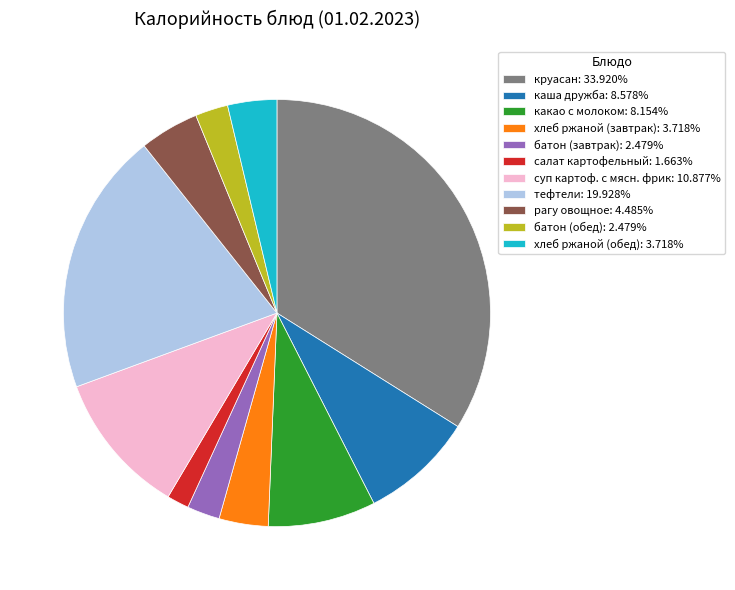

Is какао с молоком the majority of the pie?

No